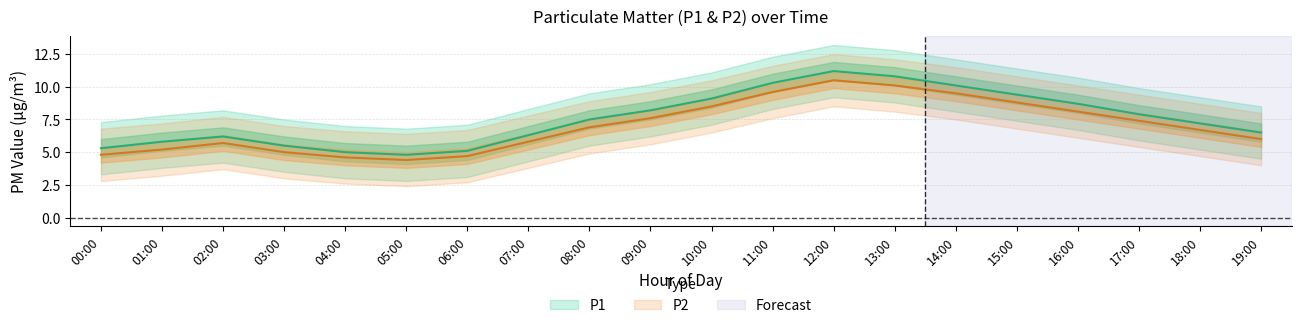

Is it true that P2_lower equals 11.5 at 13:00?

False